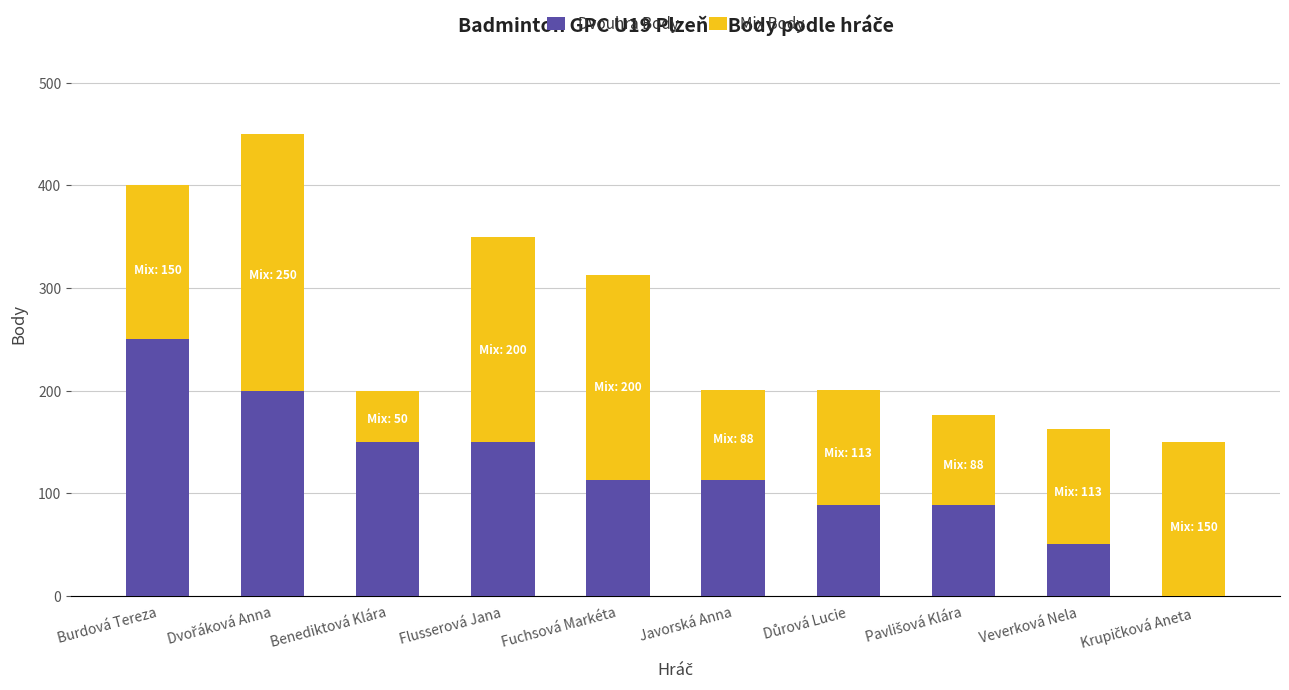

What value does the Dvouhra Body series have at Benediktová Klára?

150